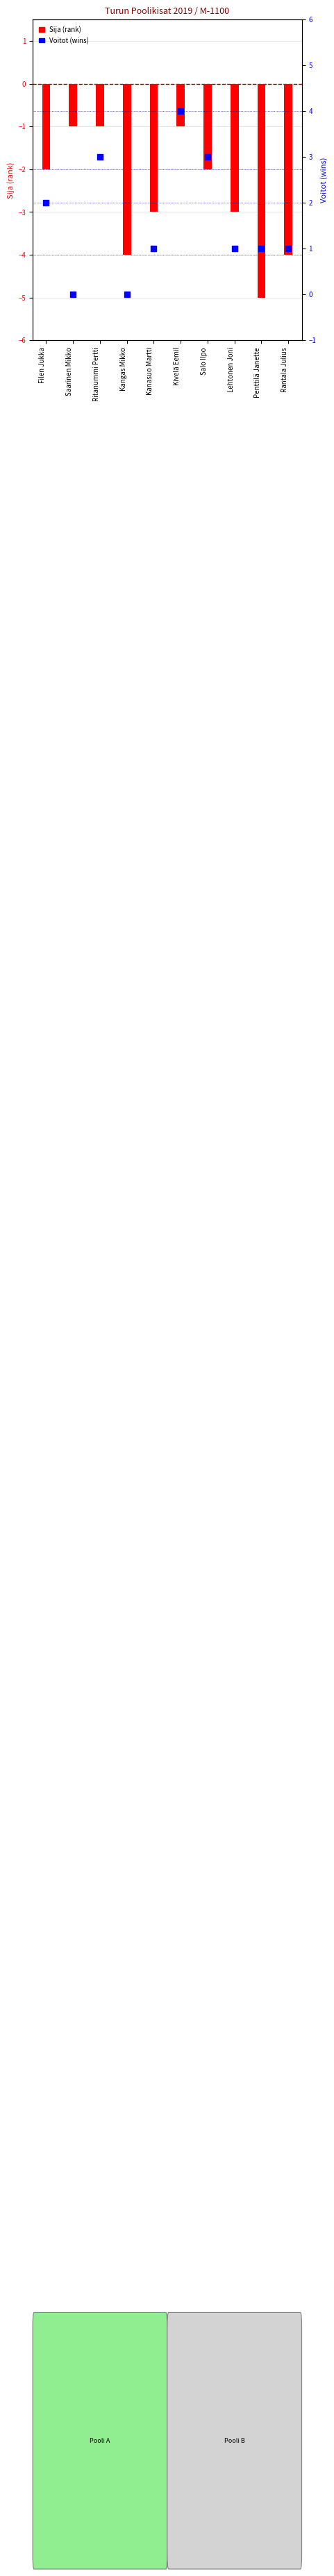

Which series has the largest total across all categories?

Voitot (wins)